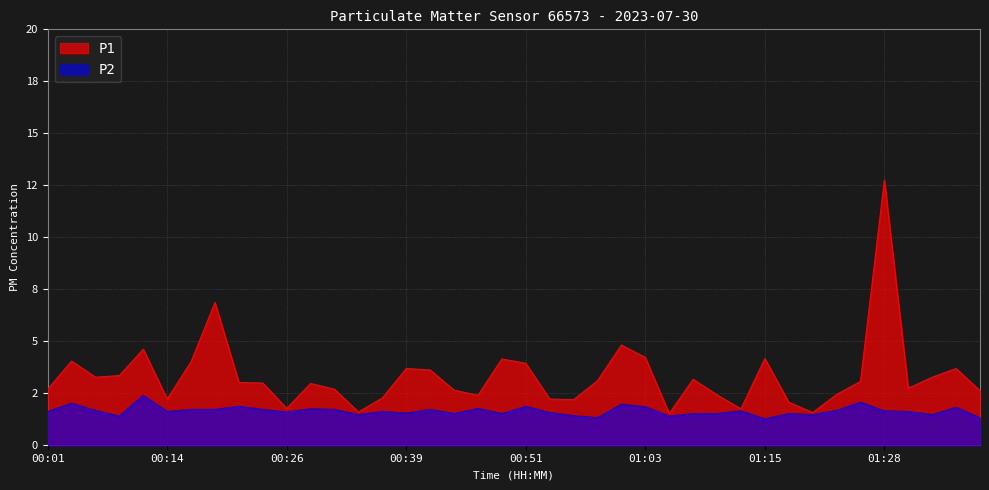

What is the label of the 23rd point from the left?

00:56